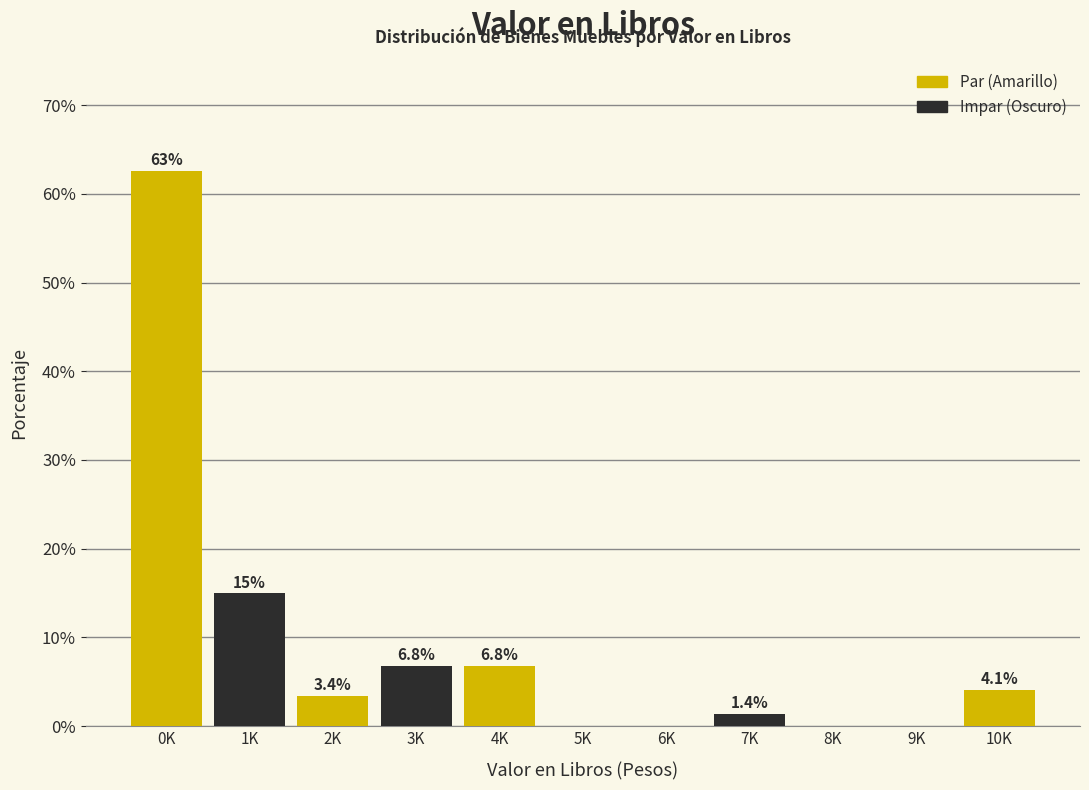

Reading right to left, extract all data points from this chart.

10K=4.1	9K=0.0	8K=0.0	7K=1.4	6K=0.0	5K=0.0	4K=6.8	3K=6.8	2K=3.4	1K=15.0	0K=62.6